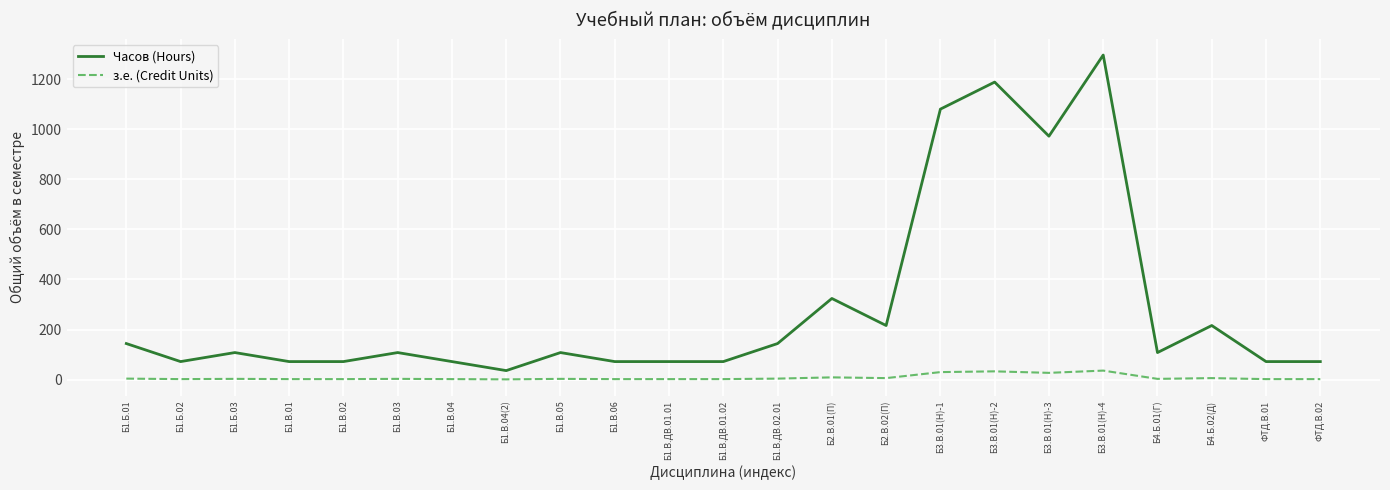

Which category has the highest value in the Часов (Hours) series?

Б3.В.01(Н)-4